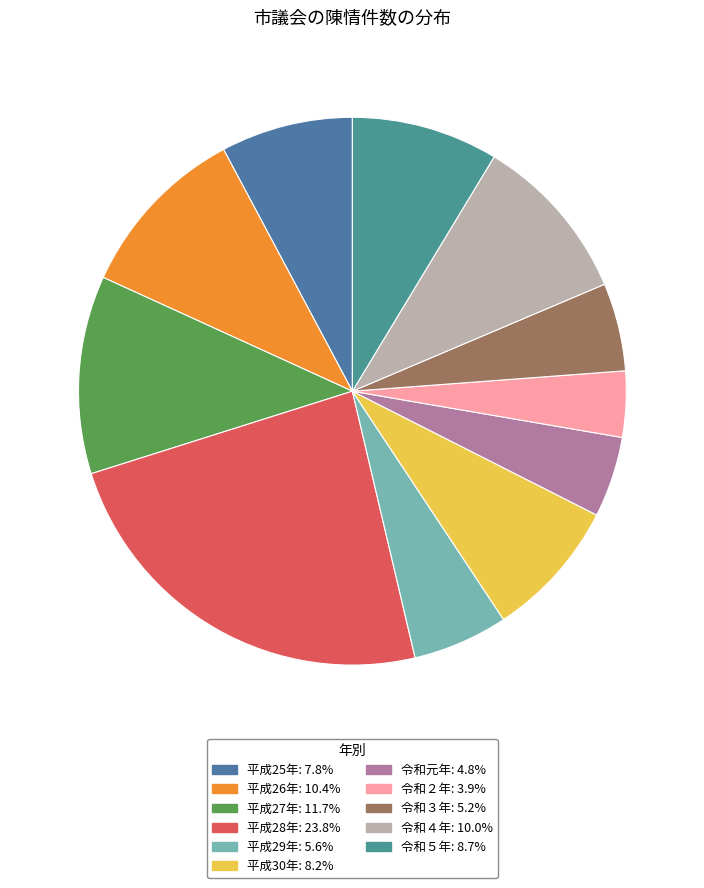

Which category has the biggest portion of the pie?

平成28年